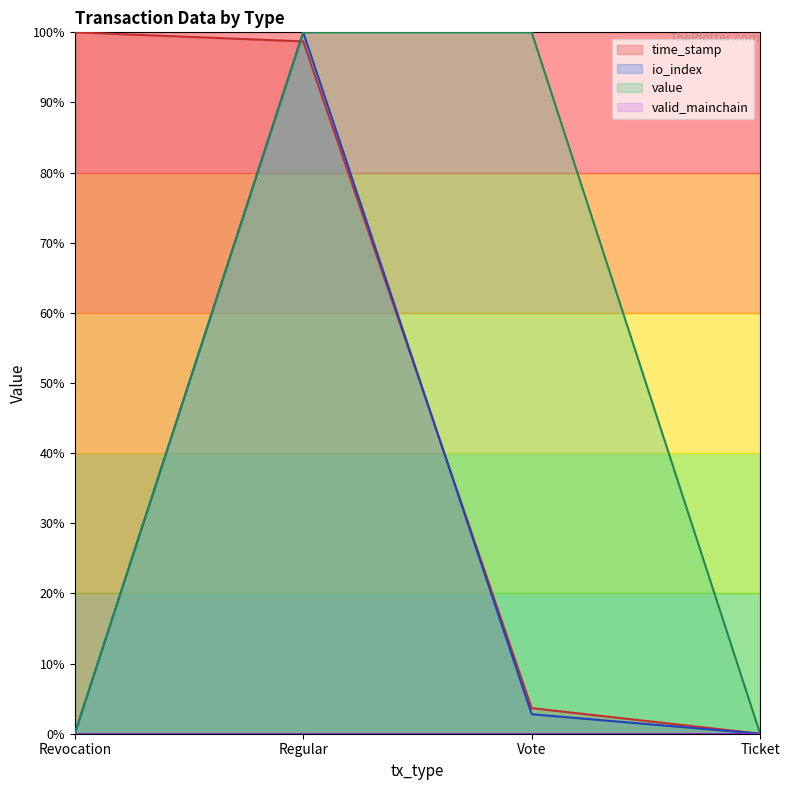

The time_stamp series shows -48.6 at Ticket. True or false?

False